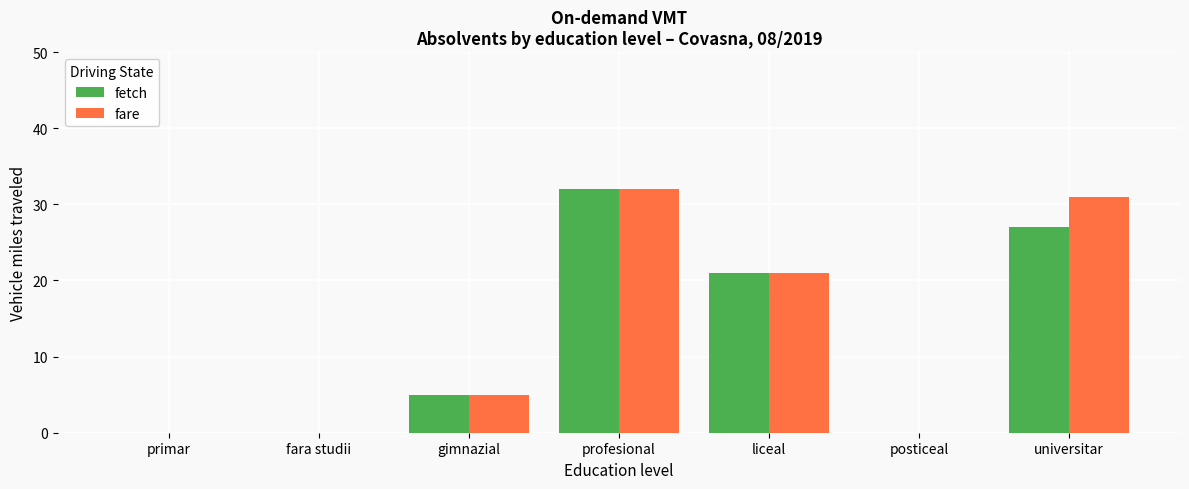

How many groups of bars are there?

7